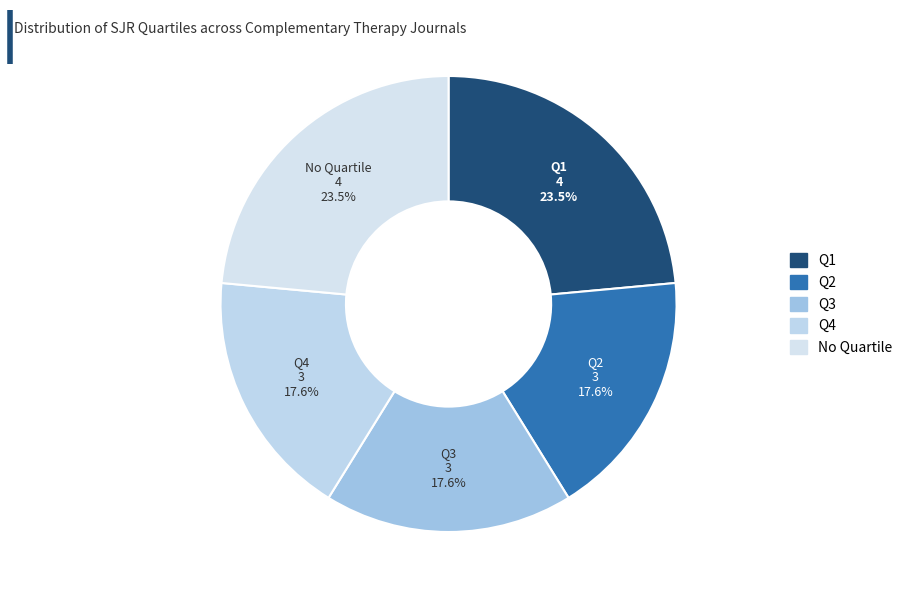

How many slices are in this pie chart?

5